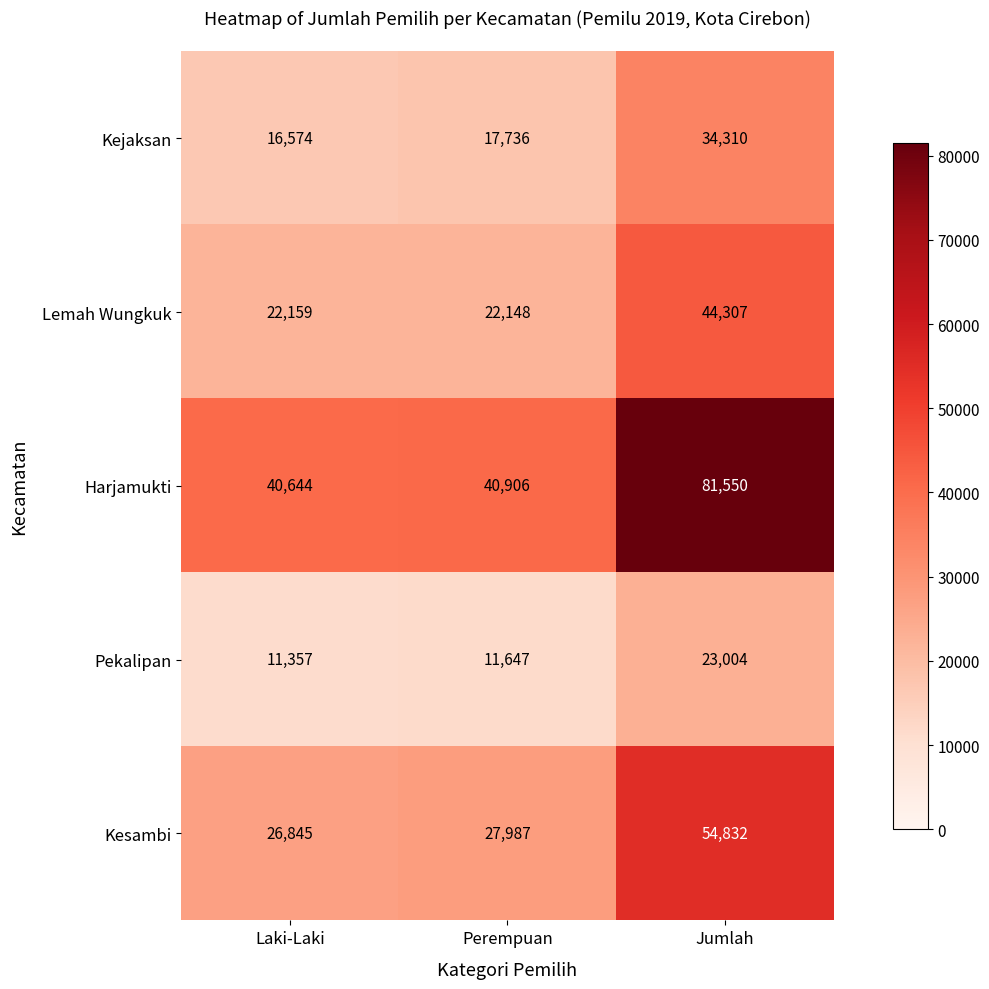

Reading left to right, extract all data points from this chart.

Kejaksan: Laki-Laki=16574	Perempuan=17736	Jumlah=34310
Lemah Wungkuk: Laki-Laki=22159	Perempuan=22148	Jumlah=44307
Harjamukti: Laki-Laki=40644	Perempuan=40906	Jumlah=81550
Pekalipan: Laki-Laki=11357	Perempuan=11647	Jumlah=23004
Kesambi: Laki-Laki=26845	Perempuan=27987	Jumlah=54832